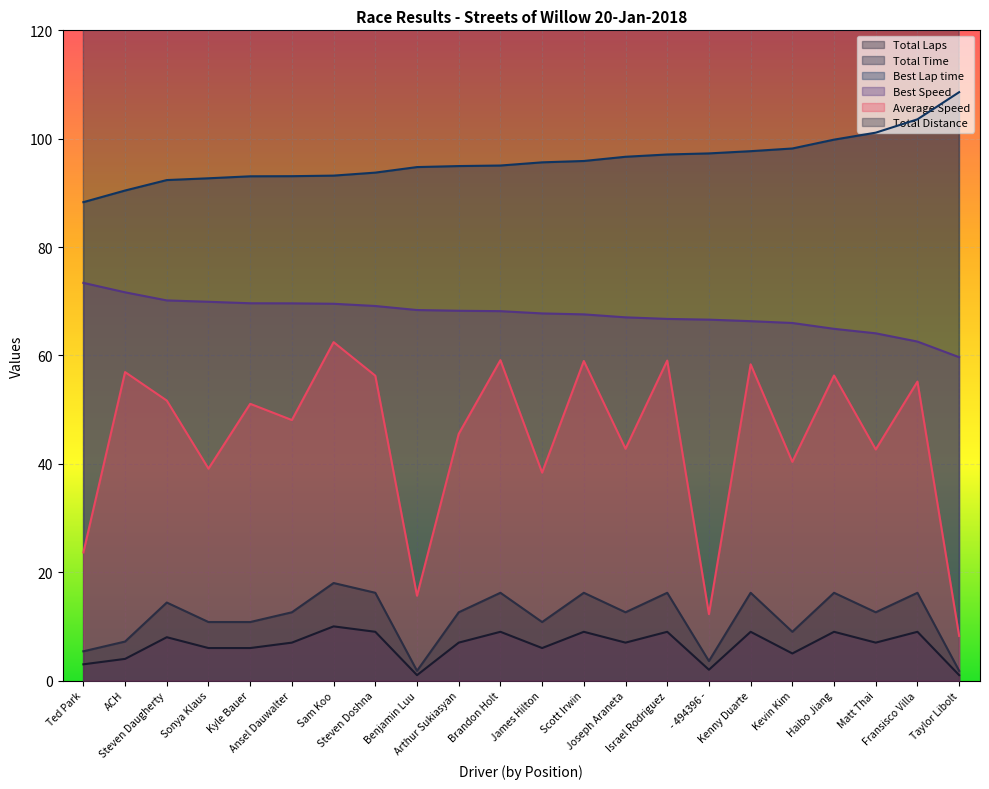

What position from the right is Kevin Kim?

5